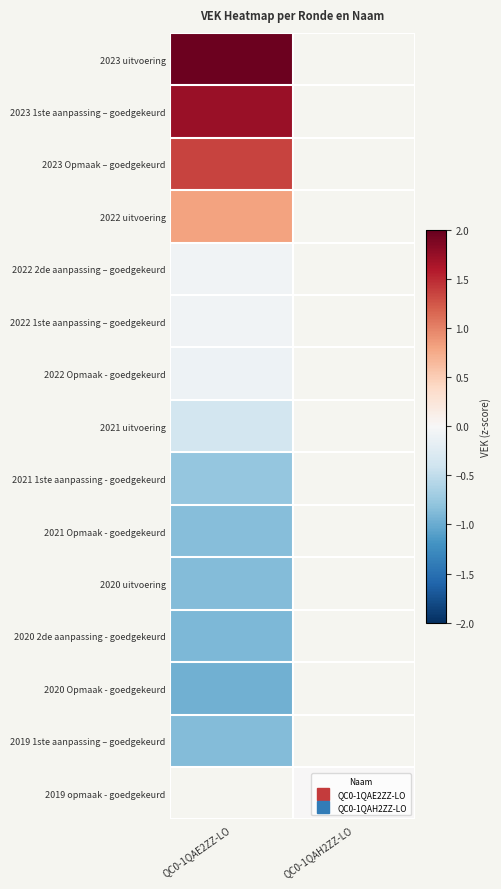

What is the maximum value for 2021 uitvoering?

-0.4